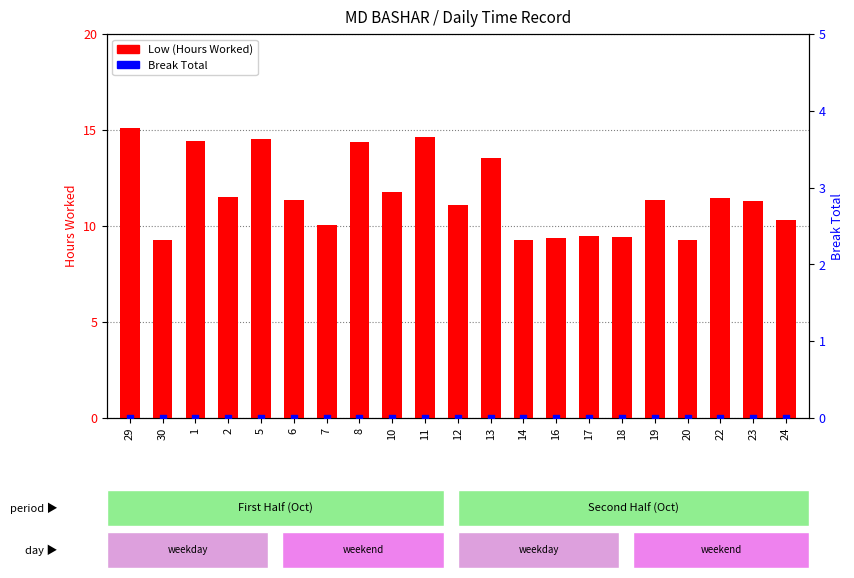

At which category is the sum across all series the highest?

29